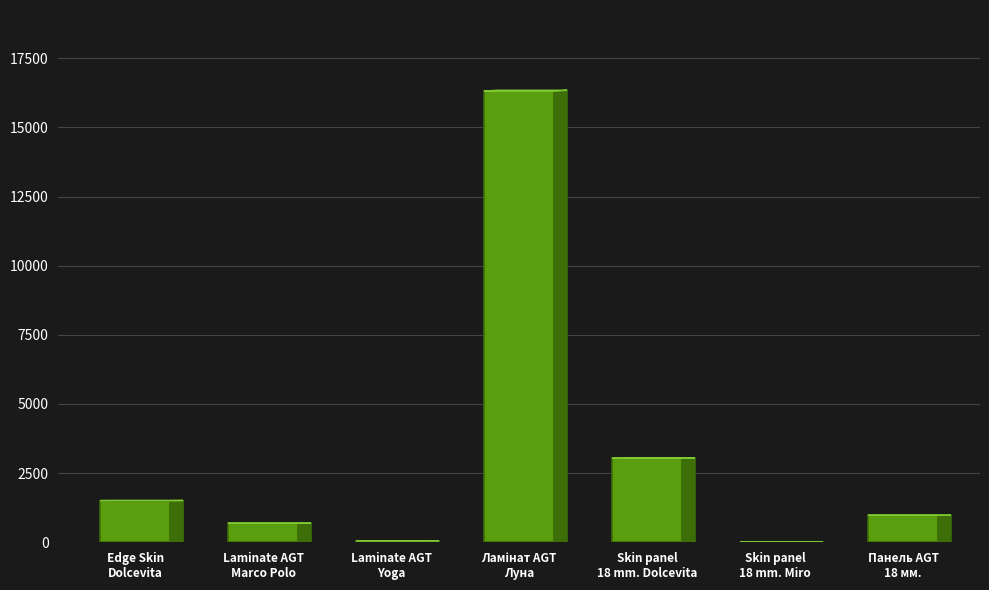

What is the sum of all values?

22583